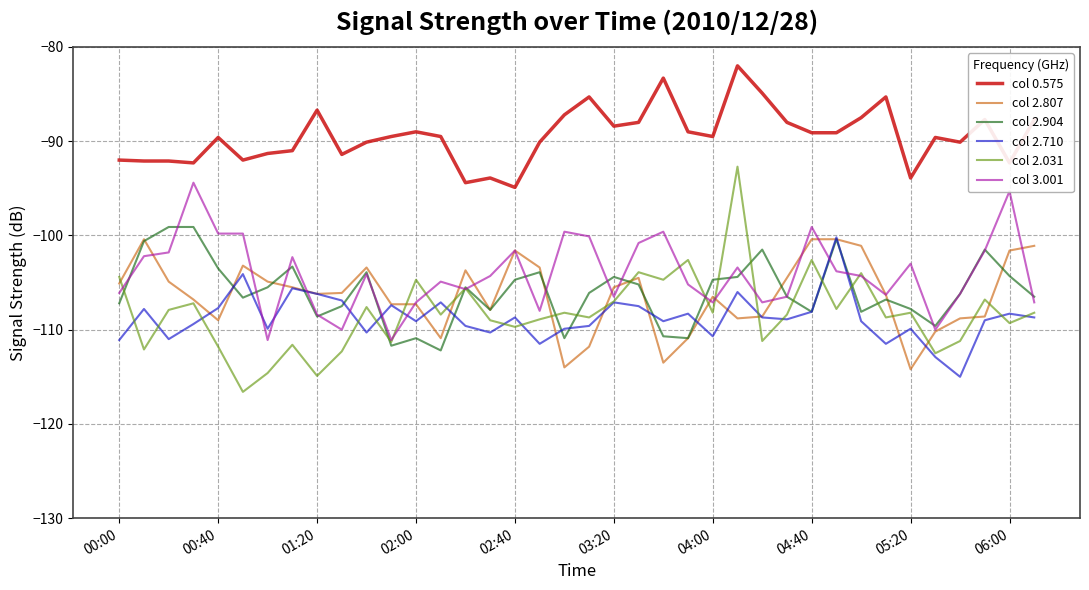

Which series has the largest range (max minus min)?

col 2.031